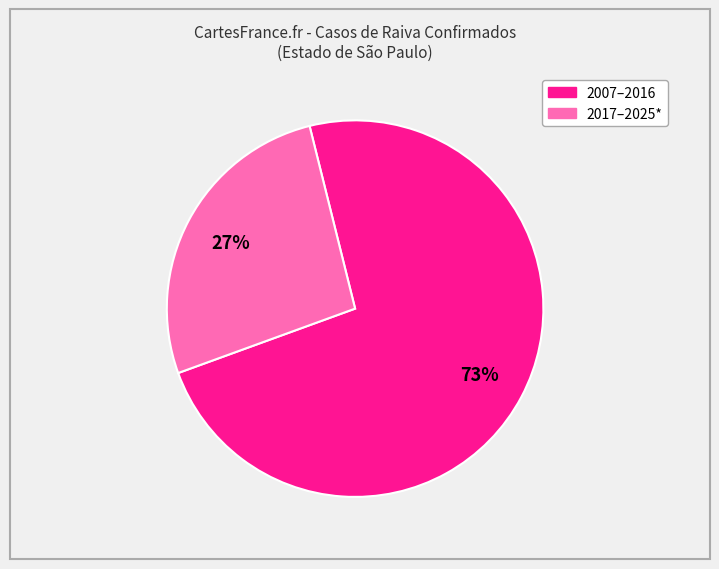

Is there any slice that represents more than half of the pie?

Yes